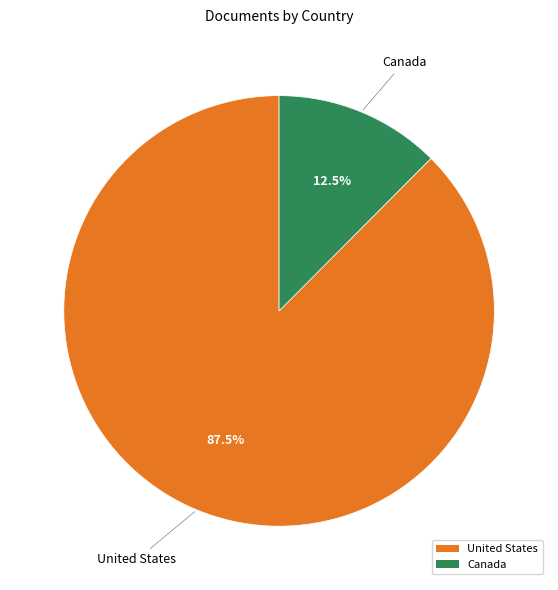

Rank the categories by value from lowest to highest.

Canada, United States